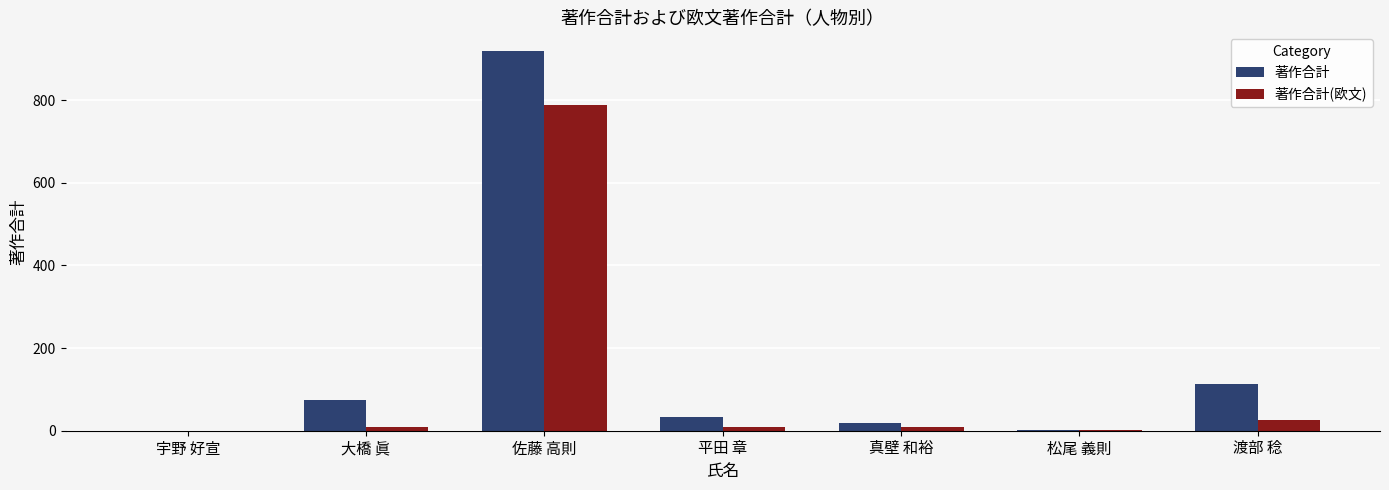

The 著作合計 series shows 2 at 松尾 義則. True or false?

True